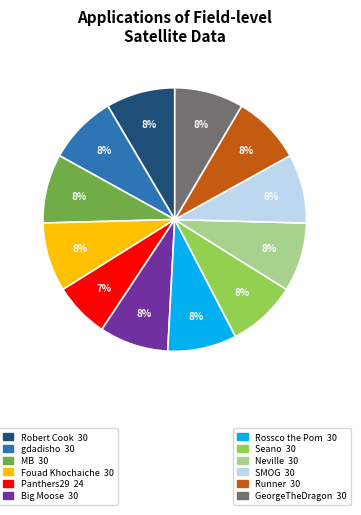

Is there a majority slice in this chart?

No